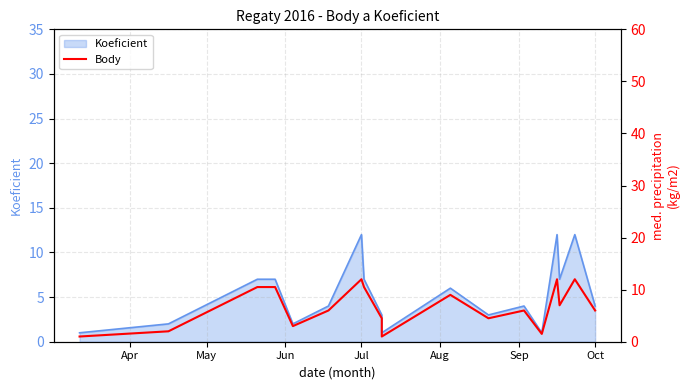

What is the value of the 19th point from the left?

6.0